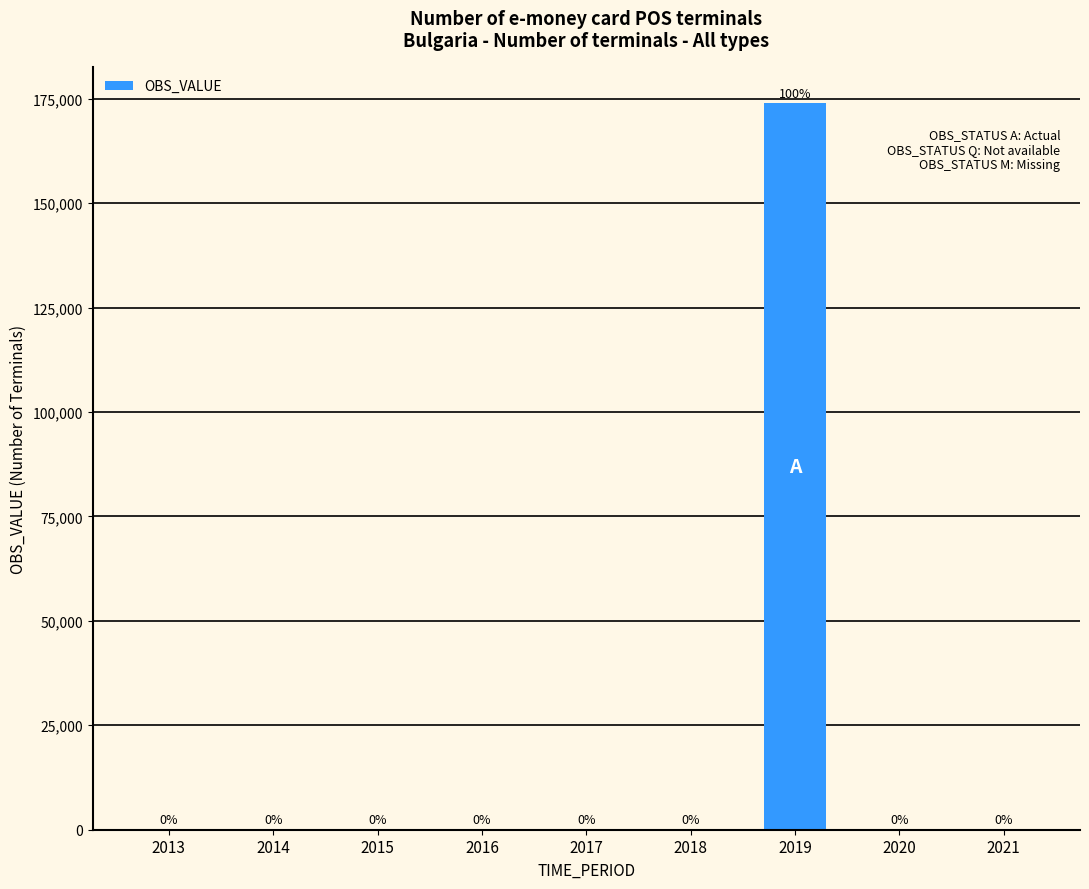

What is the maximum value shown in the chart?

173938